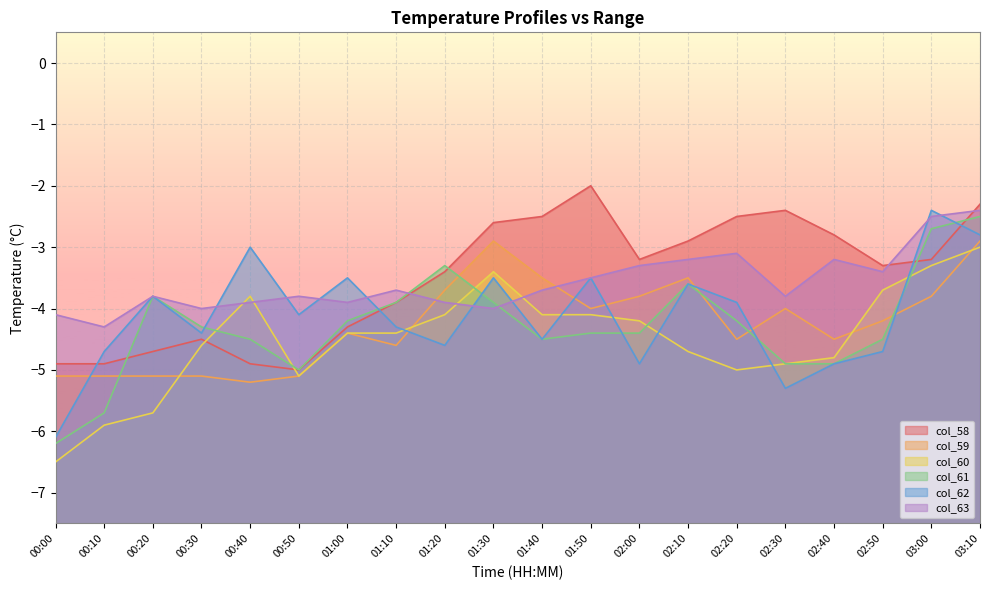

True or false: col_60 and col_58 cross at least once.

True